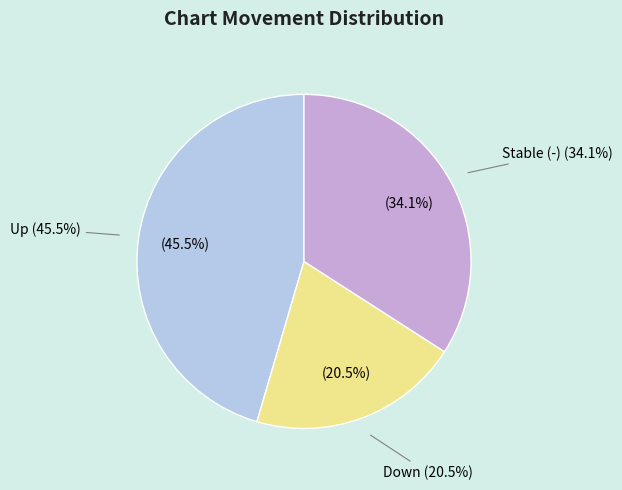

Count the number of slices in the pie.

3